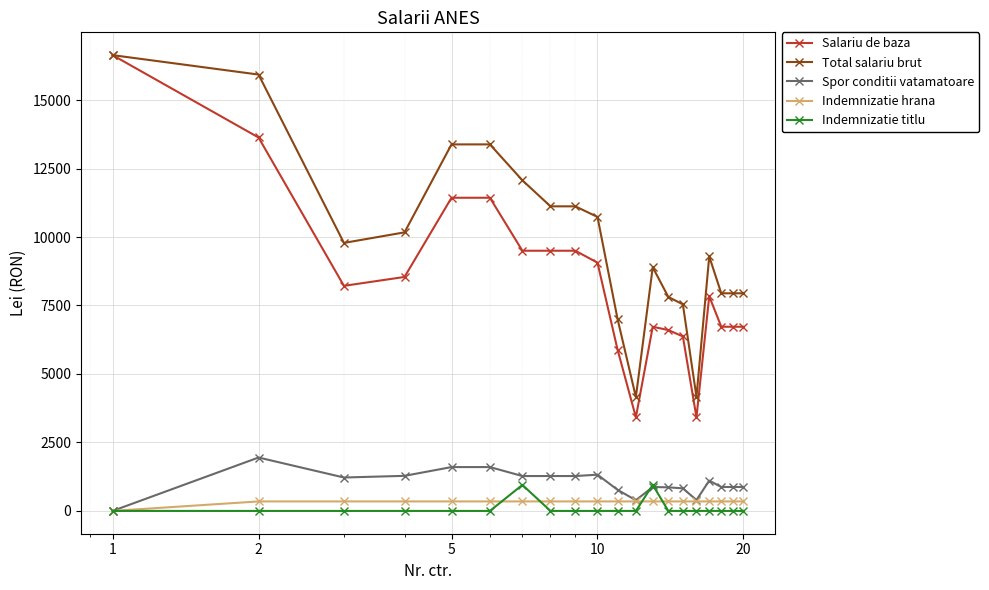

True or false: Spor conditii vatamatoare and Salariu de baza cross at least once.

False